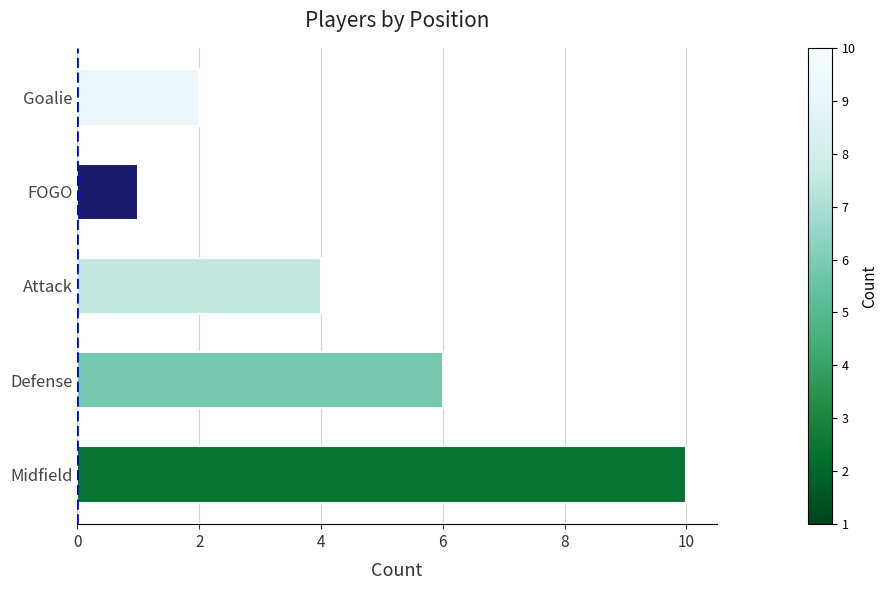

What is the maximum value shown in the chart?

10